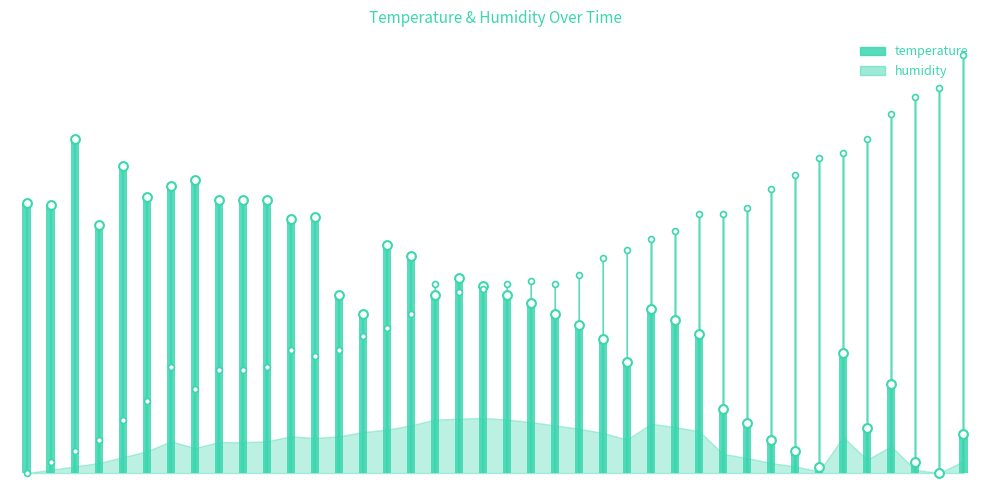

Approximately how many times larger is the value at 00:42 compared to 01:24?

1.5